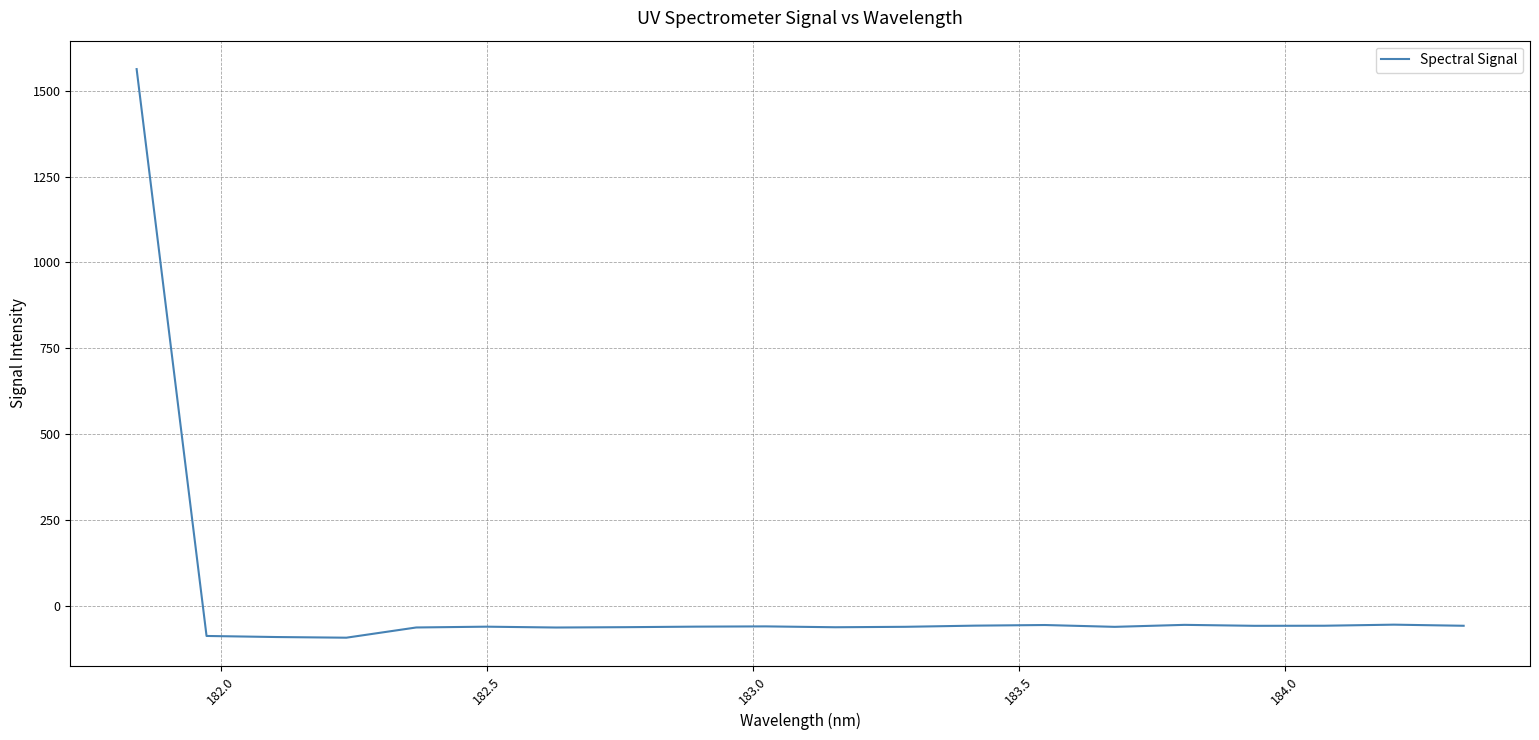

What is the maximum value shown in the chart?

1562.5